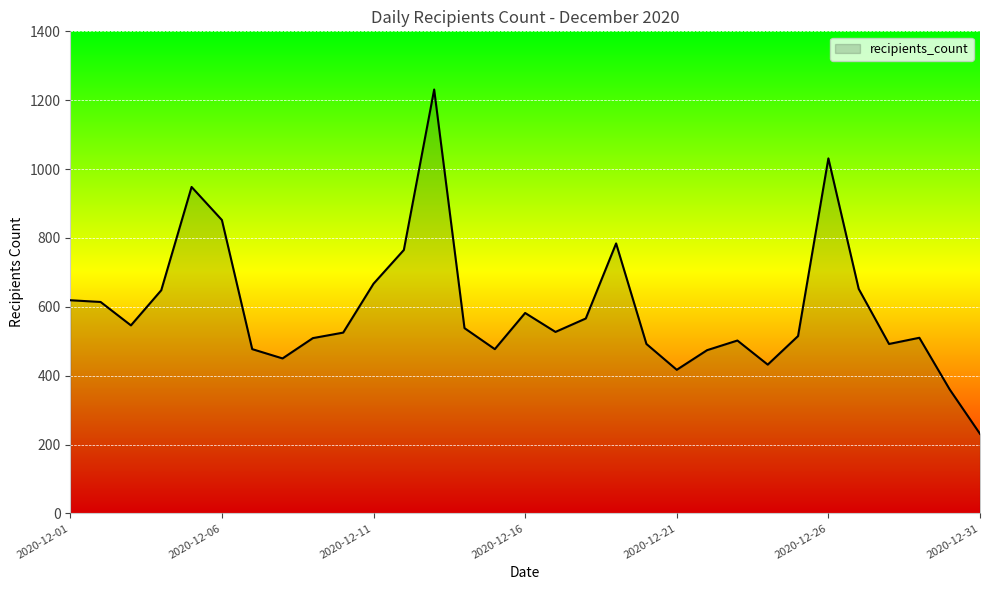

What is the minimum value shown in the chart?

231